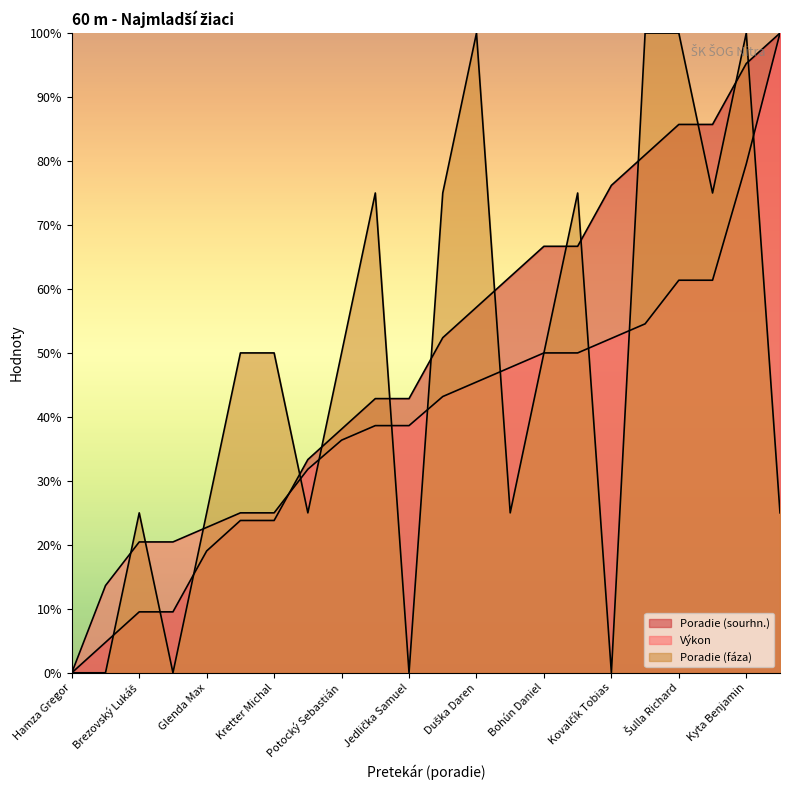

At which category does Poradie (fáza) reach its first local valley?

Riegel Peter